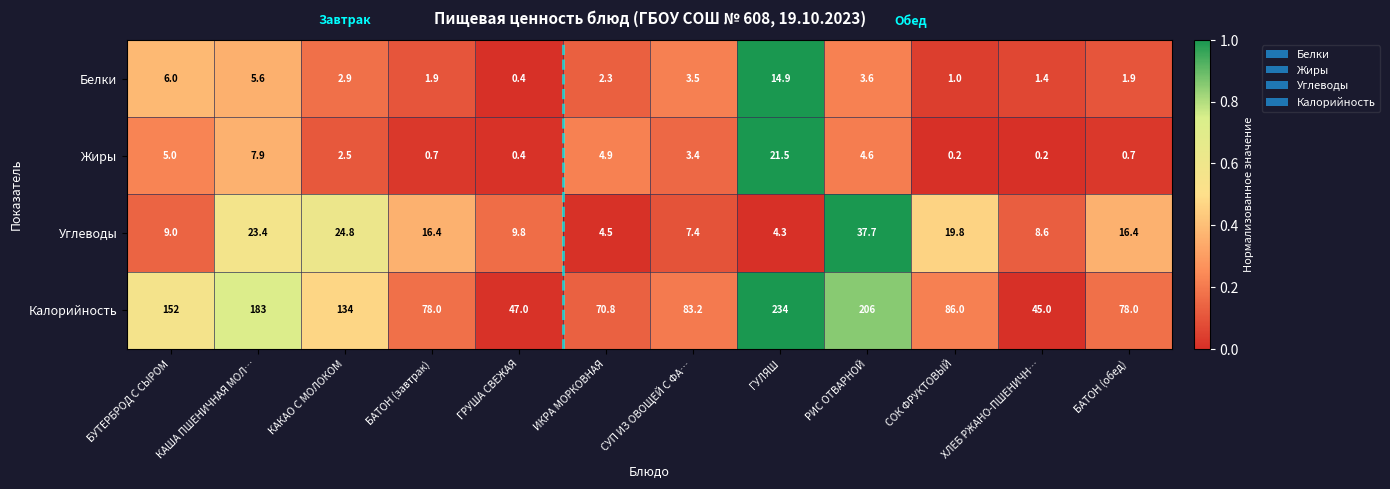

Which label corresponds to the largest value in the chart?

ГУЛЯШ